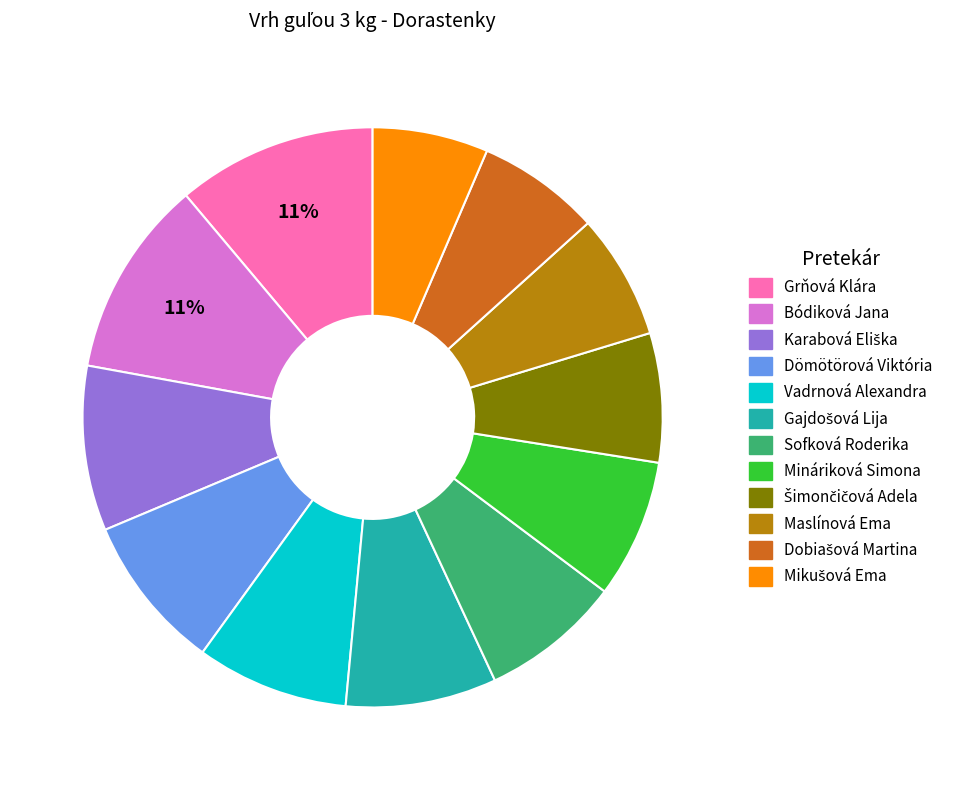

Is it true that Maslínová Ema is 1% of the pie?

False